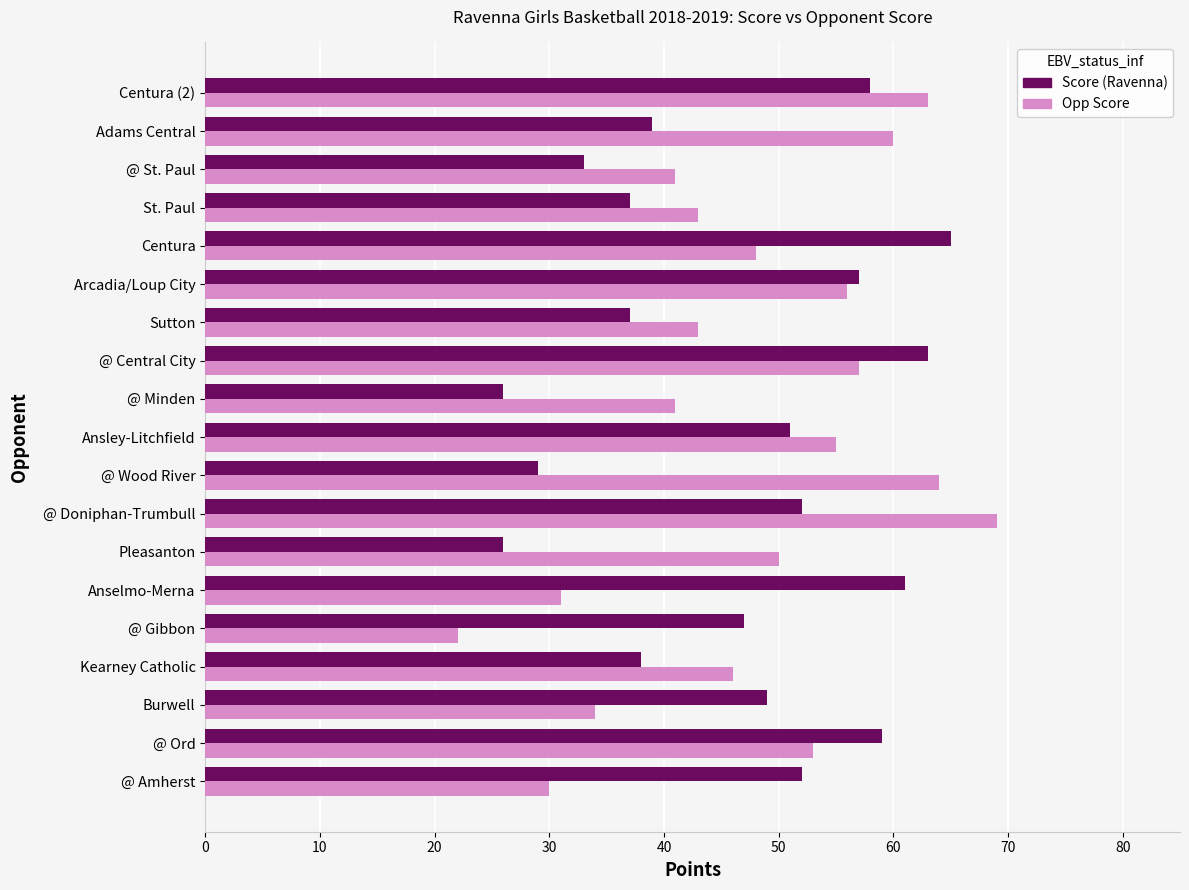

What is the total value across all series at Ansley-Litchfield?

106